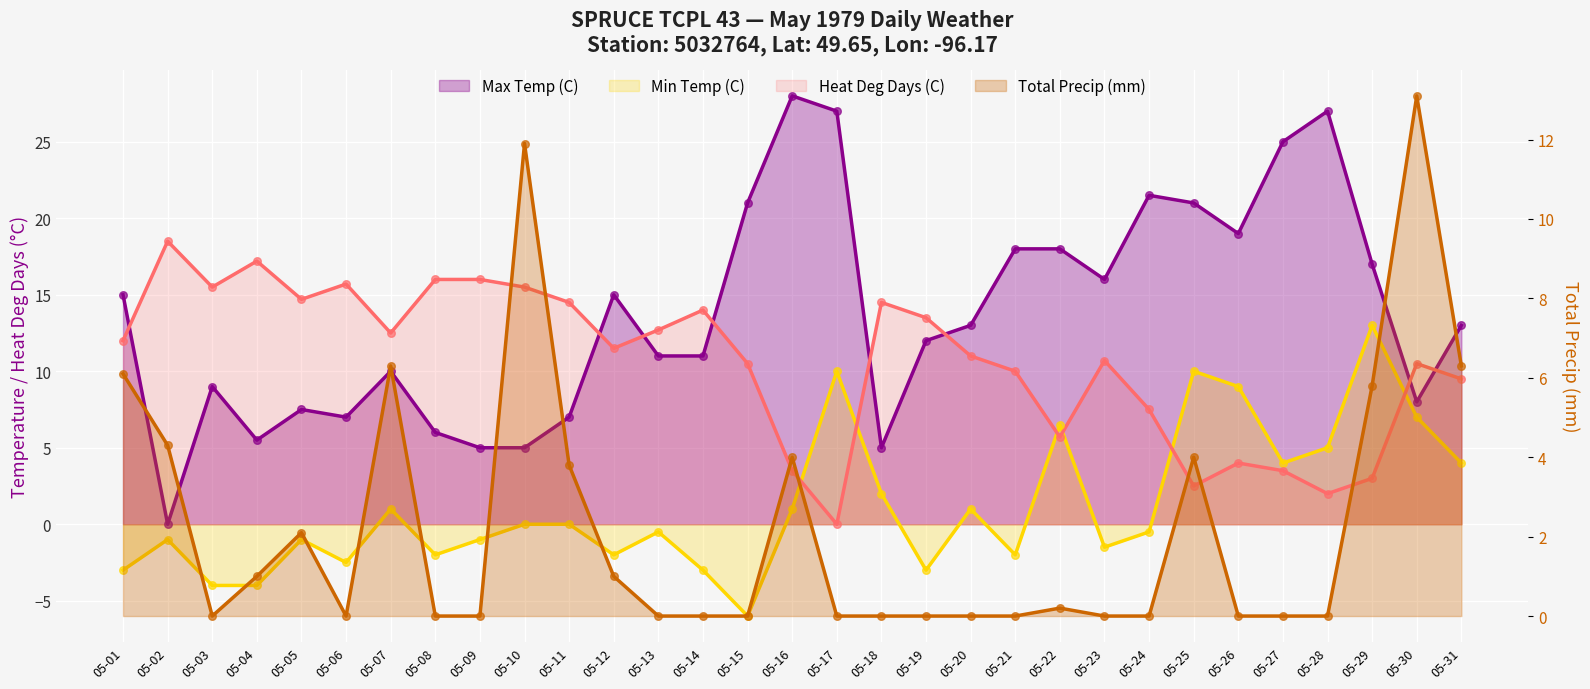

At how many categories does at least one series exceed 3?

31